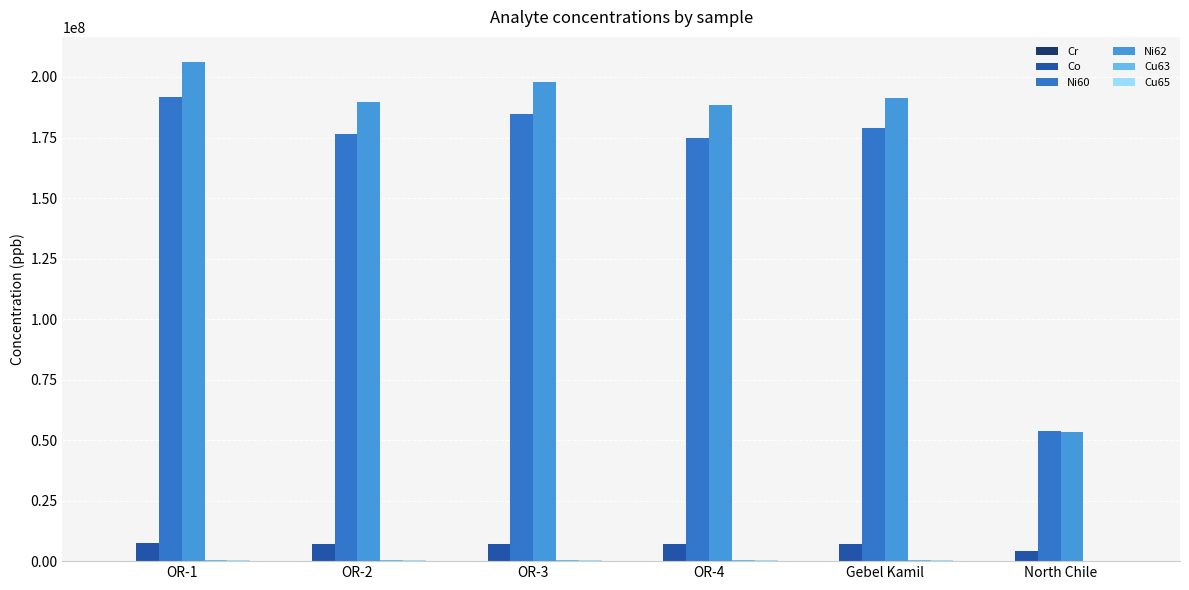

Which series has the largest total across all categories?

Ni62